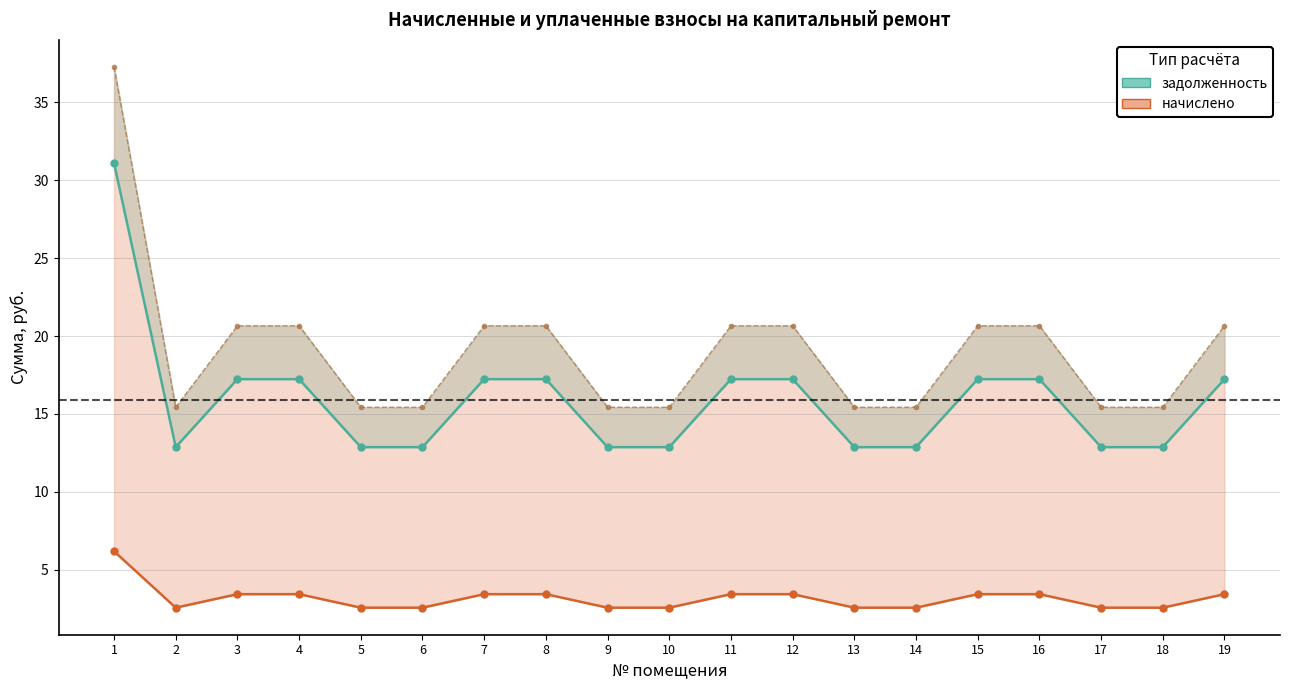

How many interior local valleys does the задолженность series have?

1